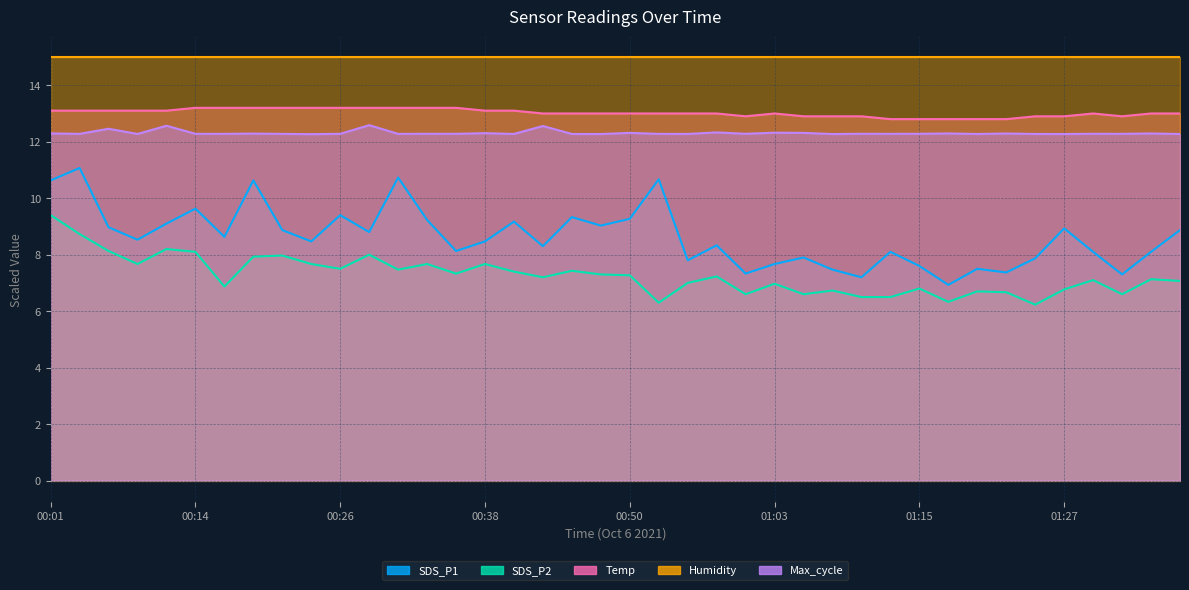

What is the average value of the Temp series?

13.0